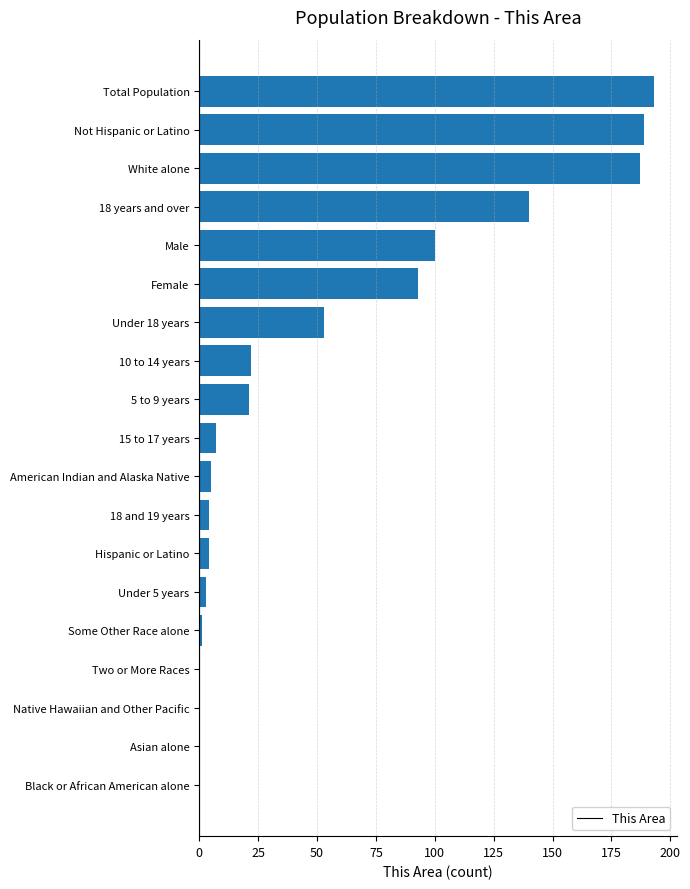

Count the number of data series in this chart.

1